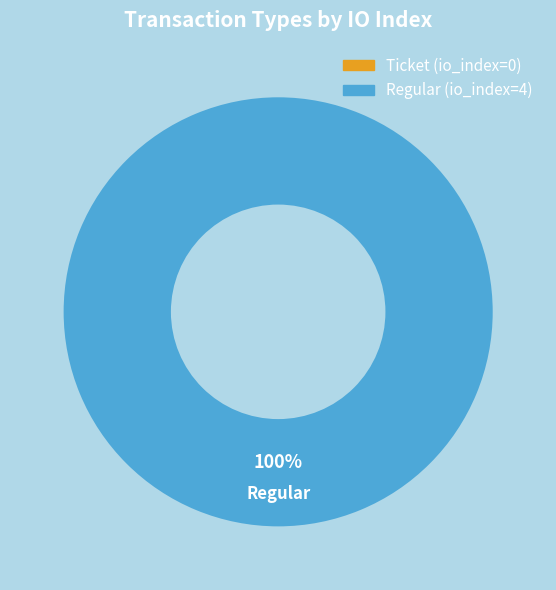

Is there a majority slice in this chart?

Yes